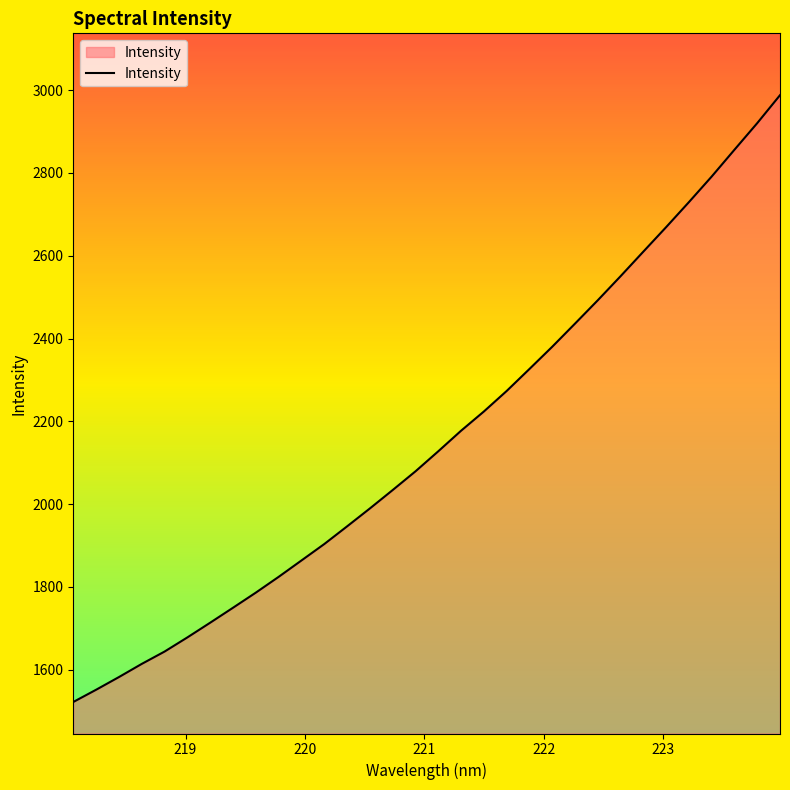

What is the difference between the maximum and minimum values?

1465.4